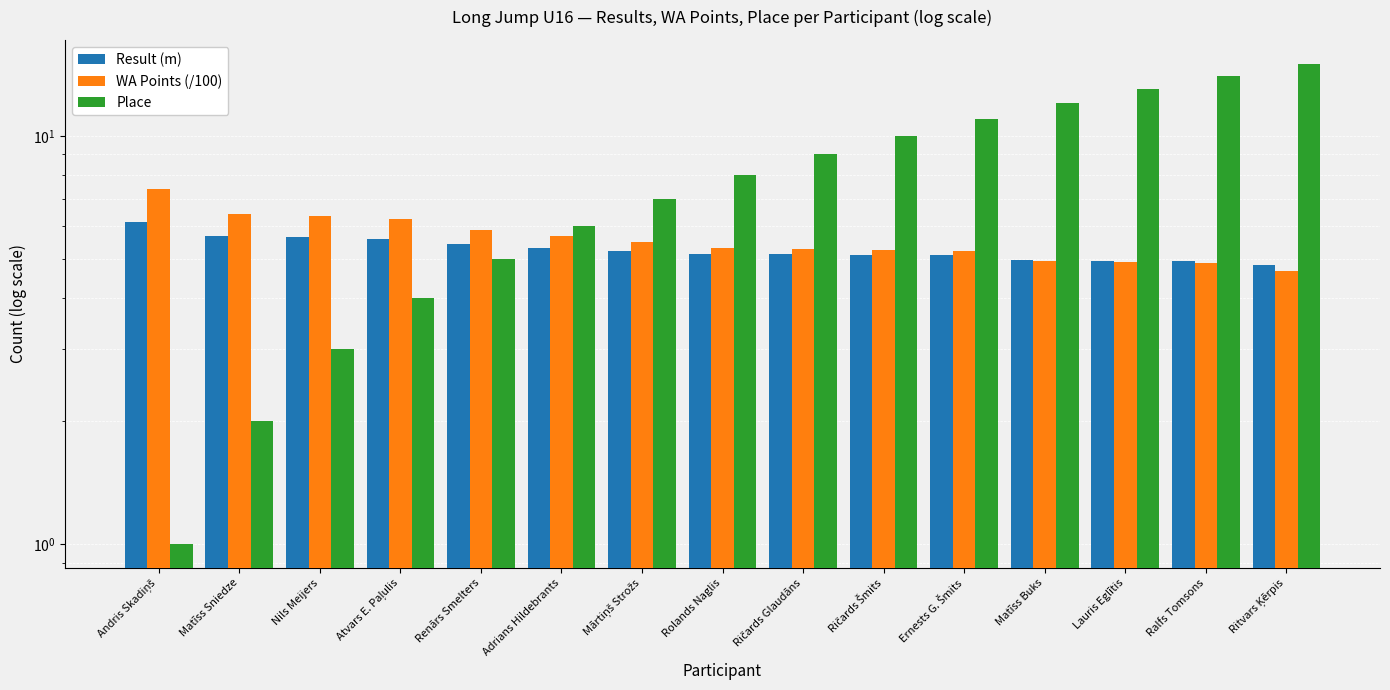

At how many categories does at least one series exceed 8?

7